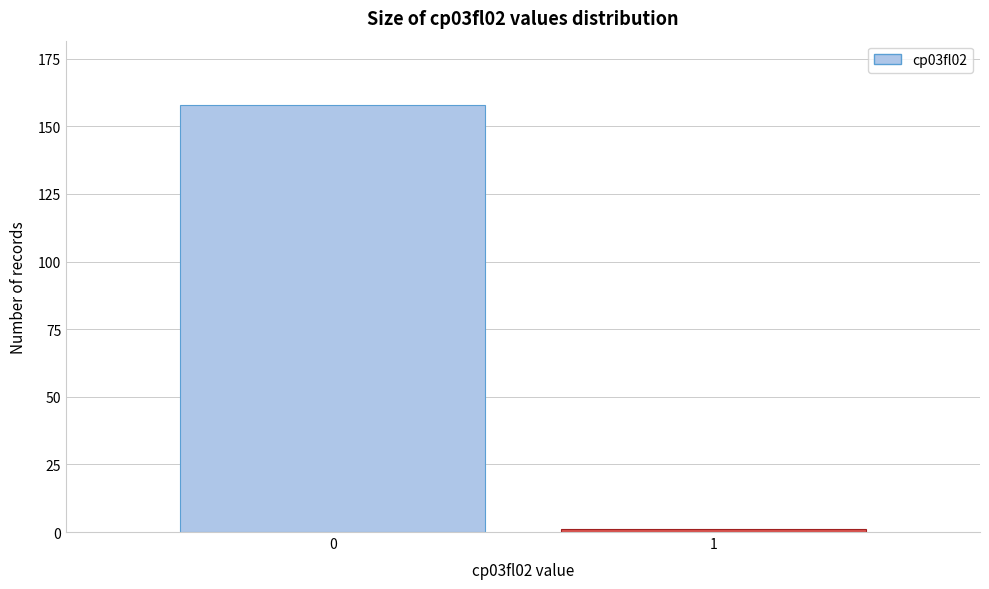

Reading left to right, transcribe all the data shown in this chart.

0=158	1=1